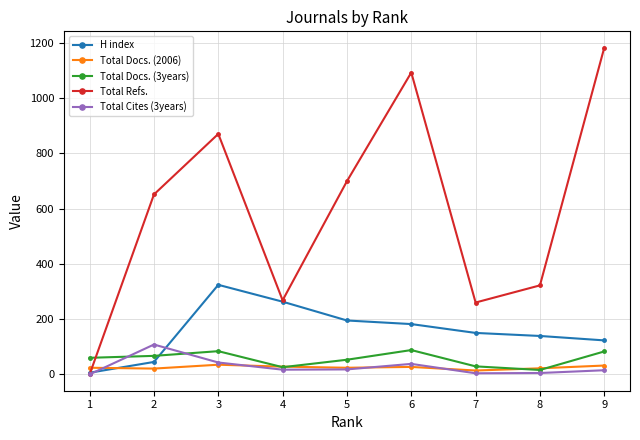

True or false: Total Docs. (3years) has more than 1 points higher than both neighbors.

True